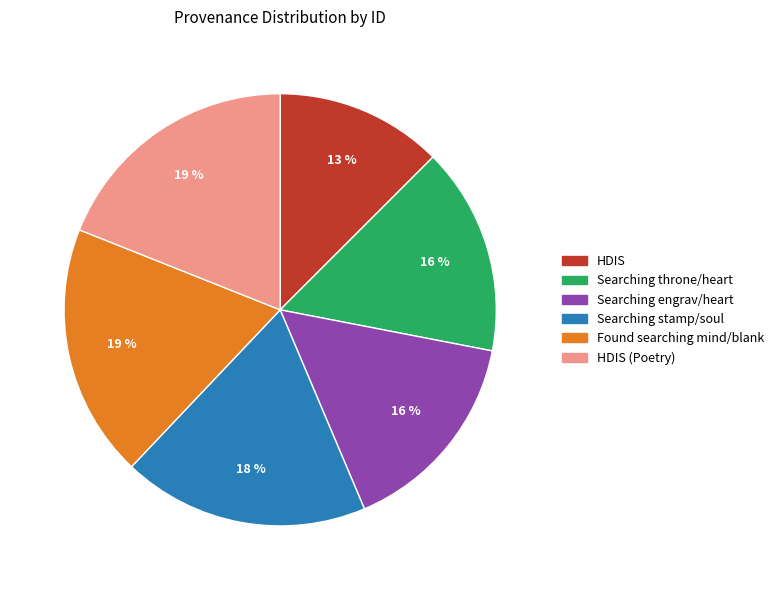

Is there any slice that represents more than half of the pie?

No